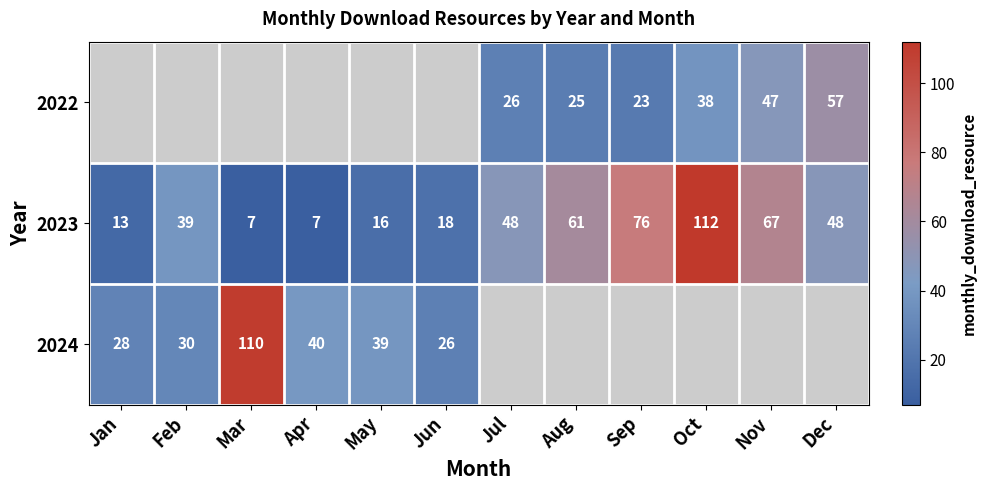

The value of 2023 at Apr is 2. True or false?

False